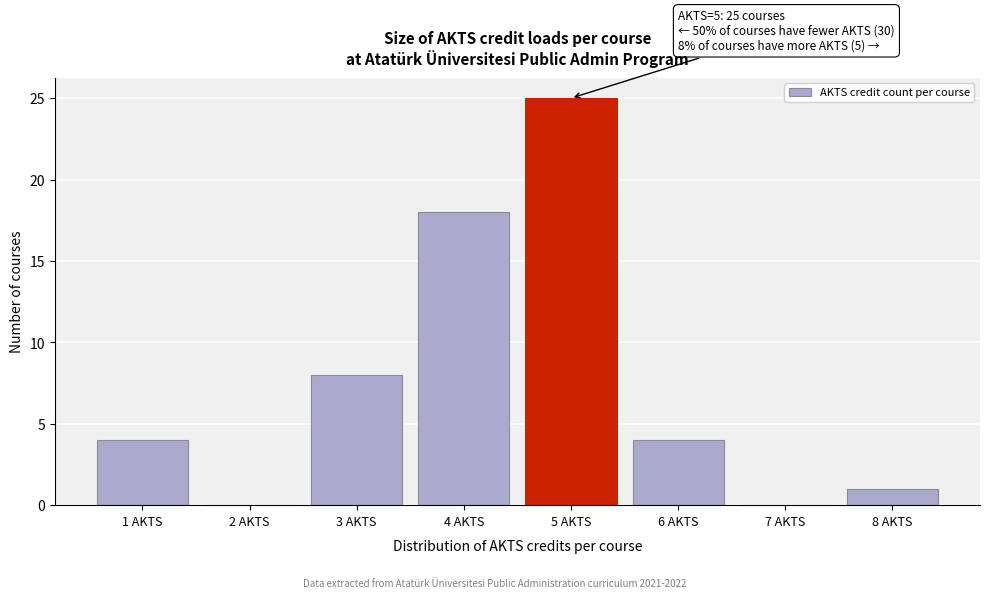

Over which range of the x-axis is the bar tallest?

4.5 to 5.5